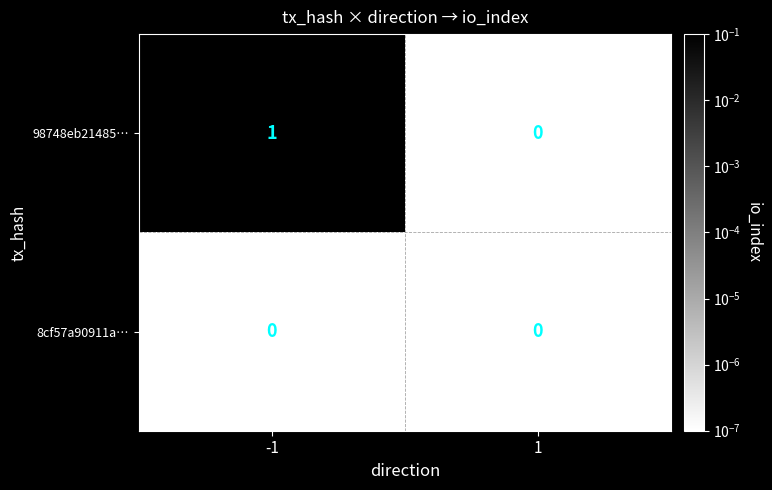

True or false: 98748eb21485… has a value of 0 at 1.

True